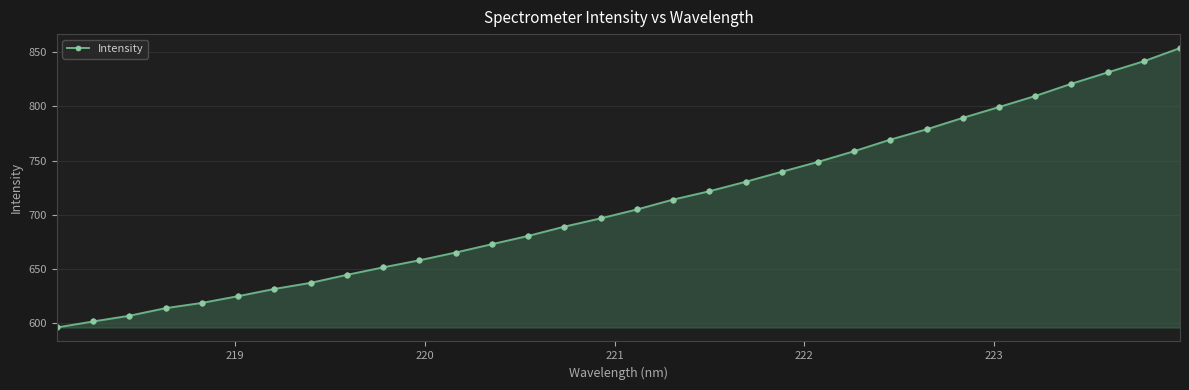

True or false: the data has more than 2 interior local peaks.

False